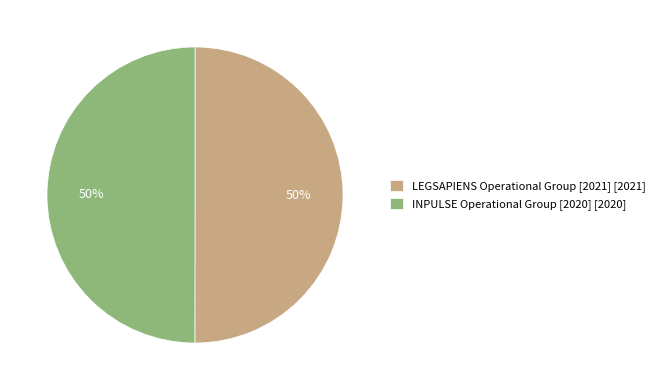

What is the ratio of the value at LEGSAPIENS Operational Group [2021] [2021] to the value at INPULSE Operational Group [2020] [2020]?

1.0